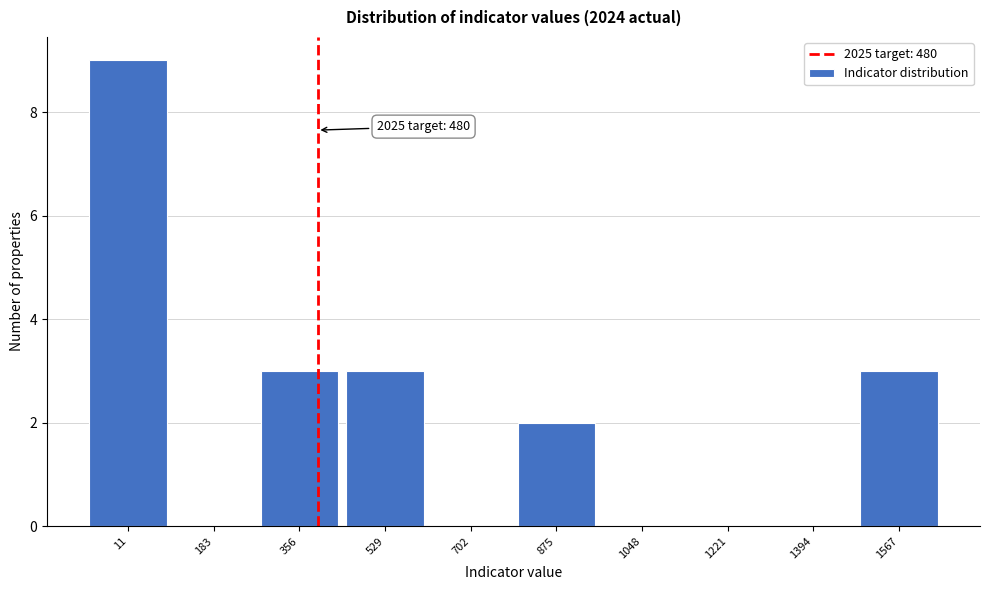

Reading right to left, list all the values displayed in this chart.

1567=3	1394=0	1221=0	1048=0	875=2	702=0	529=3	356=3	183=0	11=9